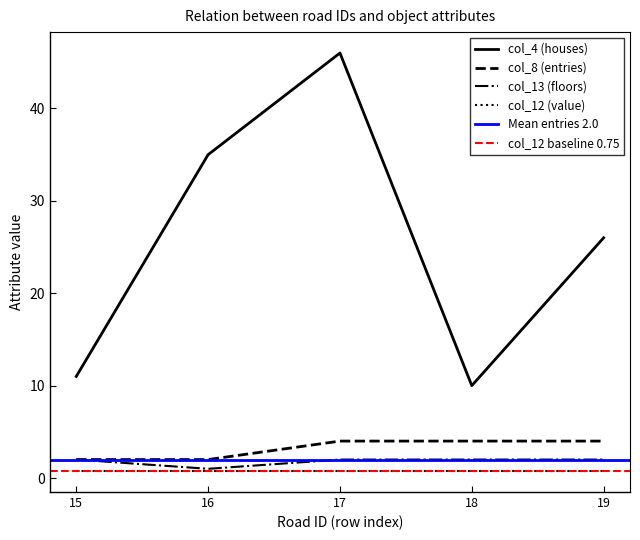

True or false: col_8 (entries) and col_4 (houses) cross at least once.

False